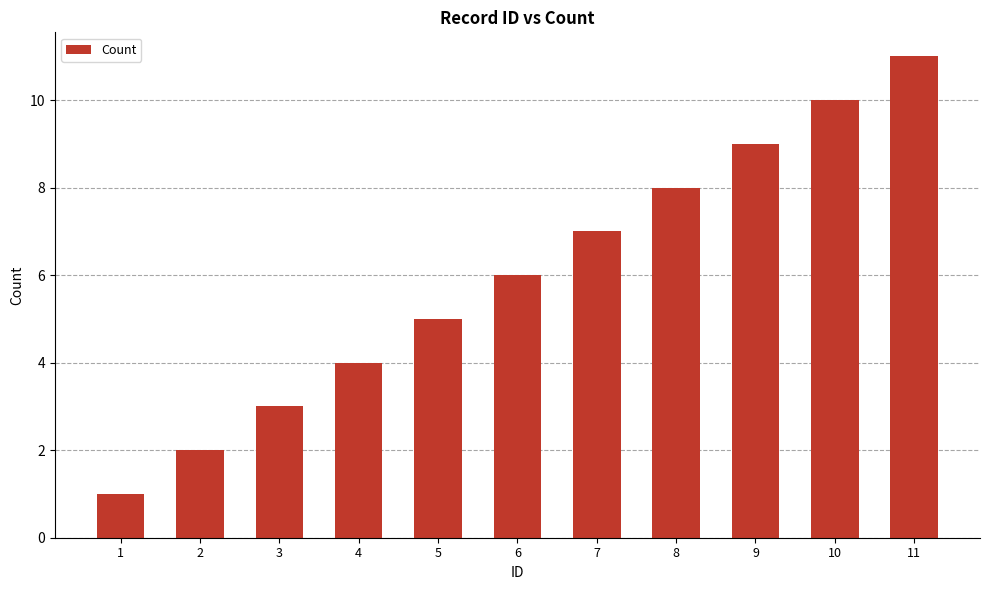

Between 1 and 11, which is larger?

11